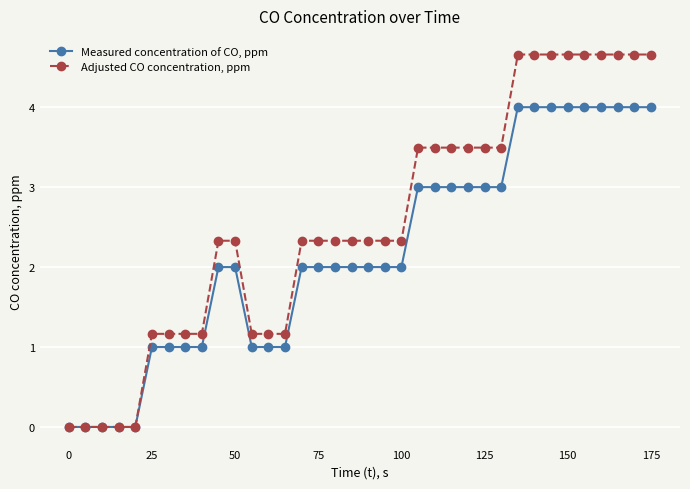

Which series has the largest range (max minus min)?

Adjusted CO concentration, ppm